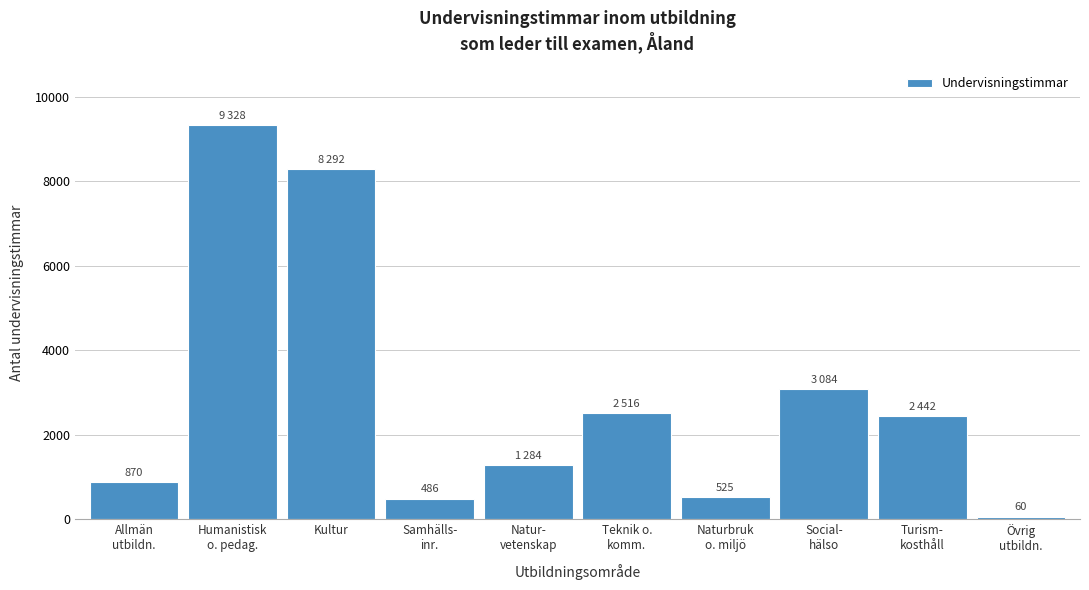

What is the difference between the second highest and minimum values?

8232